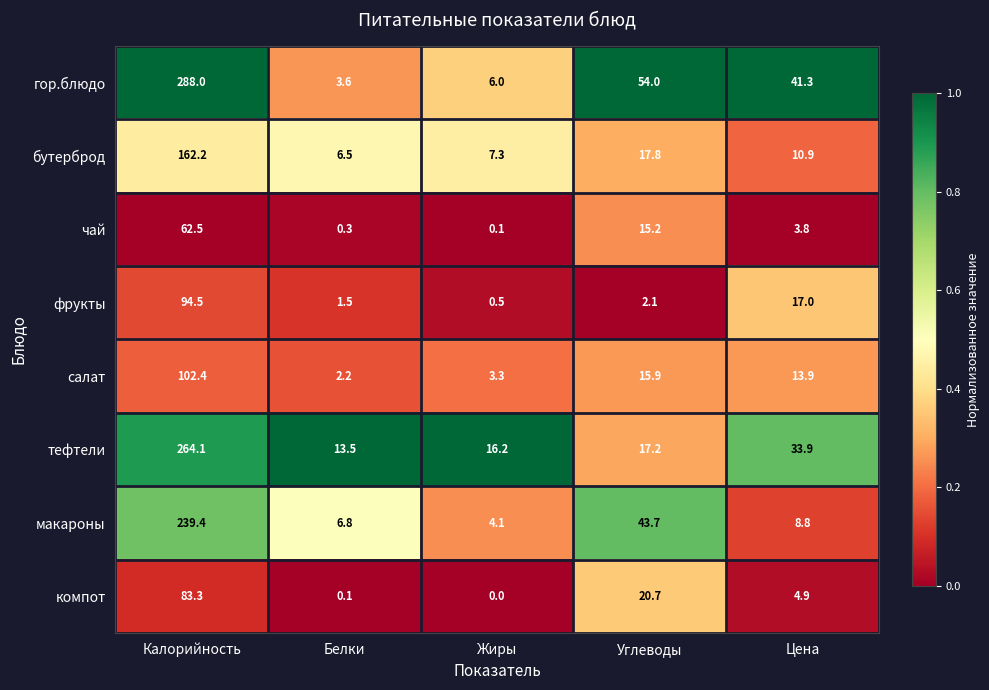

At which label does салат first exceed 13?

Калорийность